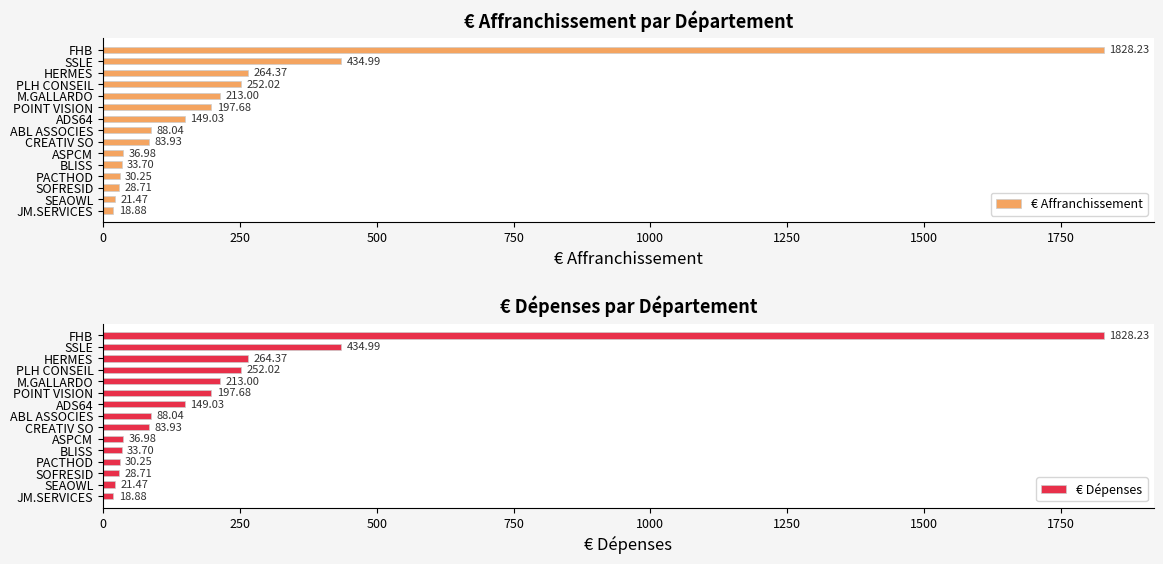

What is the sum of all € Affranchissement values?

3681.3